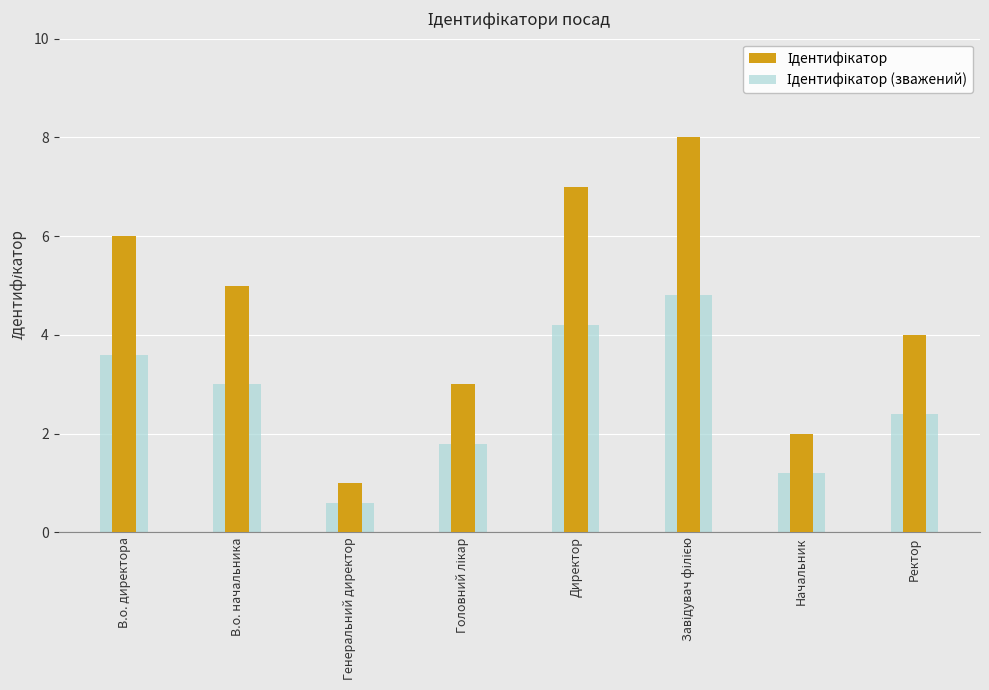

What is the greatest value displayed?

8.0